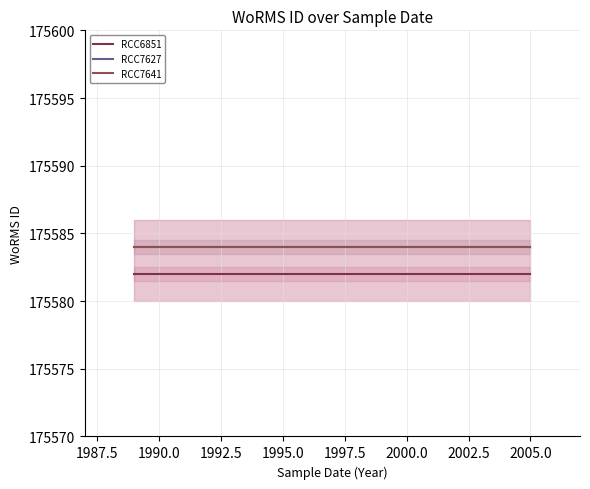

How many series are shown in this chart?

3